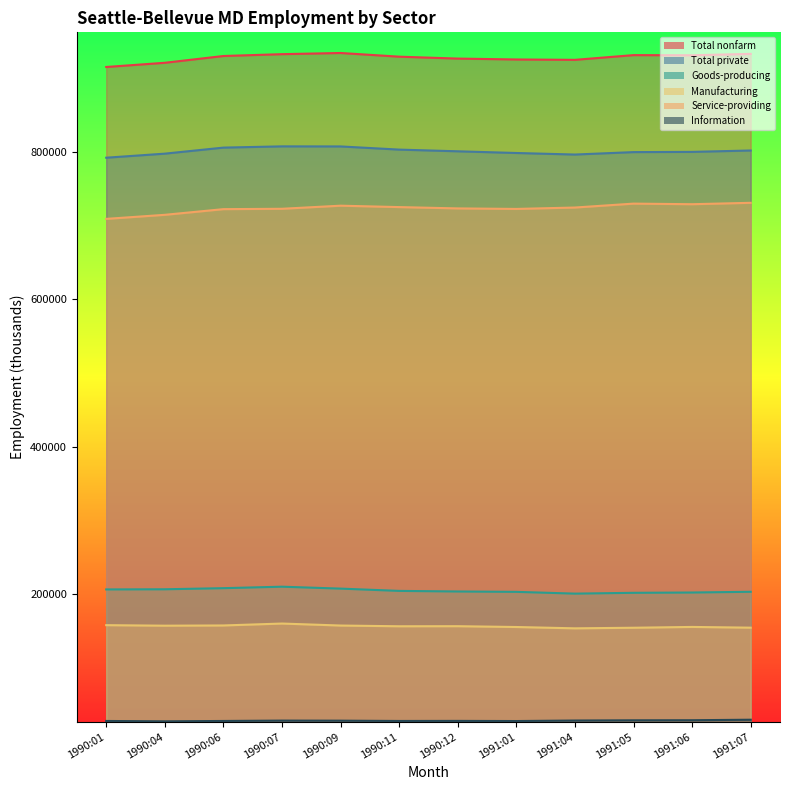

Rank the categories by Information value from lowest to highest.

1990:04, 1991:01, 1990:01, 1990:06, 1990:11, 1990:12, 1990:09, 1990:07, 1991:04, 1991:05, 1991:06, 1991:07